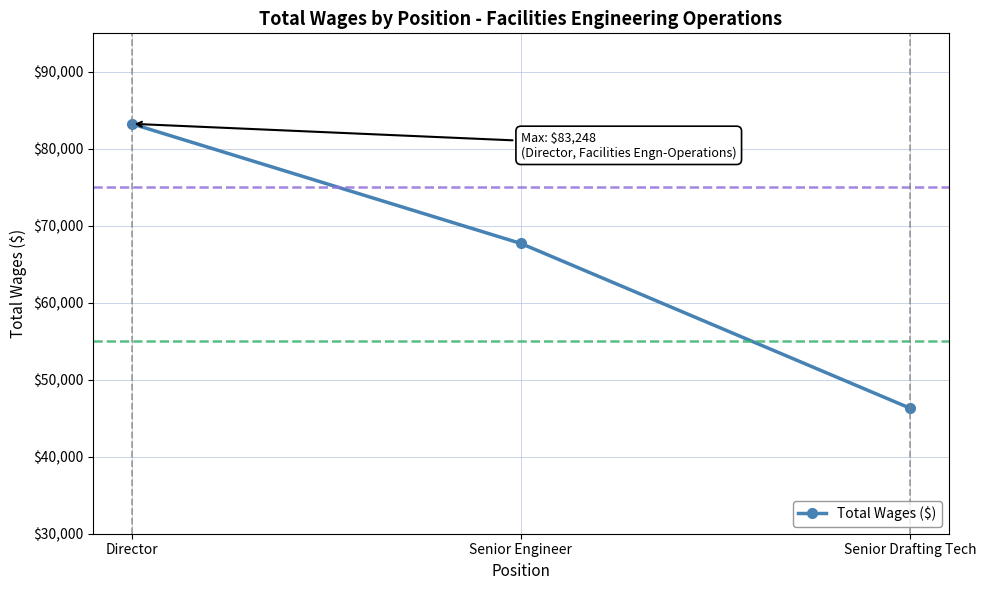

The chart shows a value of 46306 at Senior Drafting Tech. True or false?

True